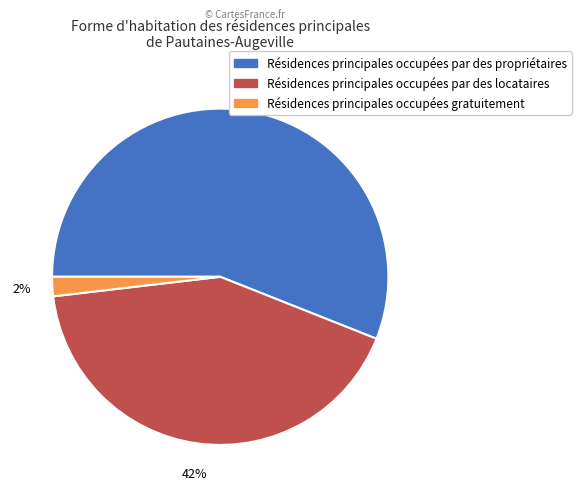

Does any single category account for the majority?

Yes